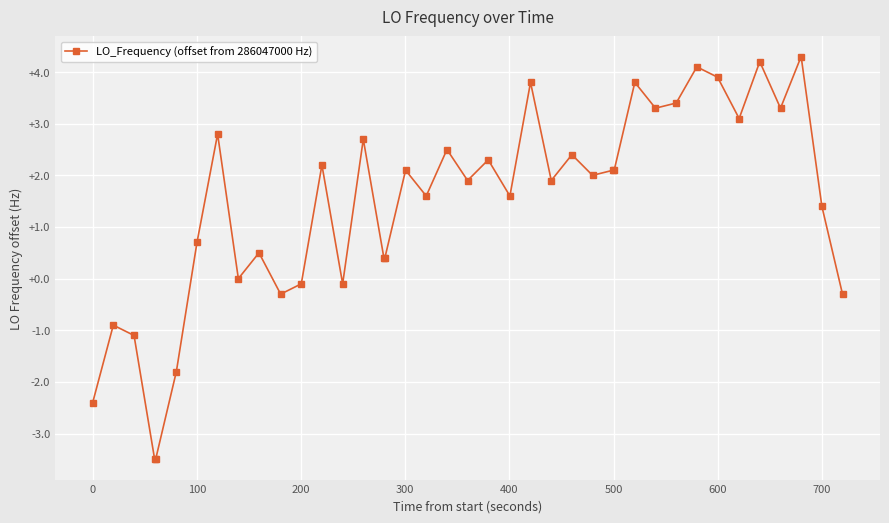

What is the value of the 8th point from the left?

2.8